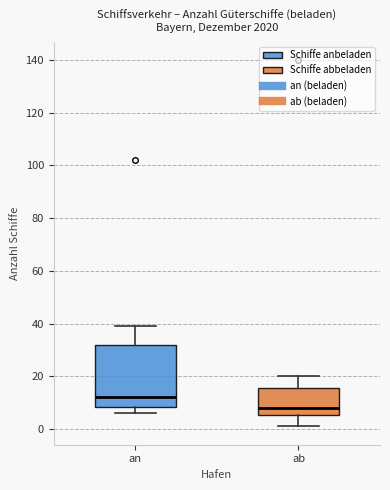

Which box's median line is the highest?

an